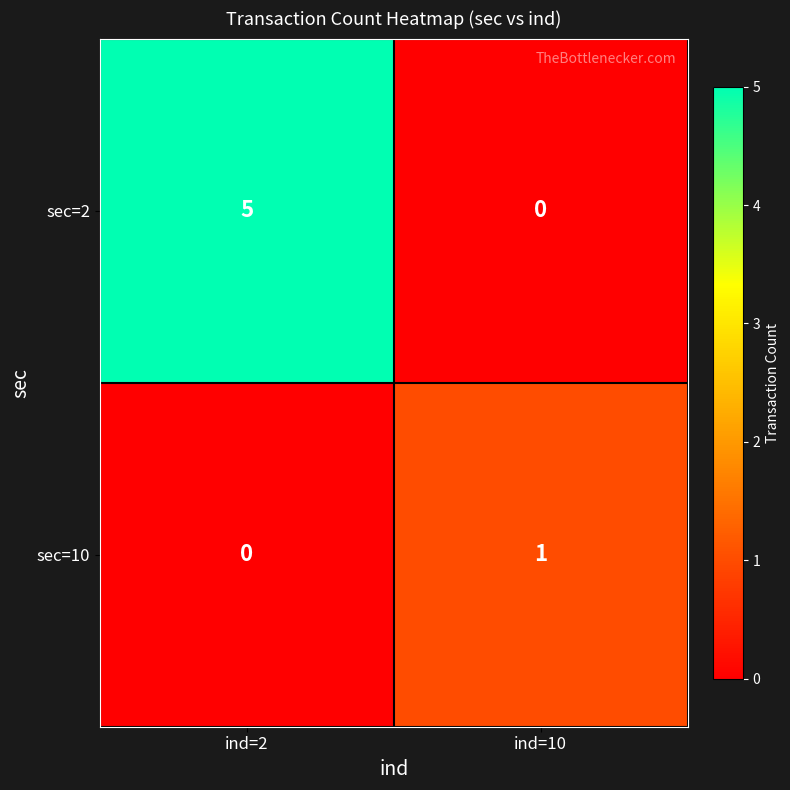

Reading right to left, transcribe all the data shown in this chart.

sec=2: ind=10=0	ind=2=5
sec=10: ind=10=1	ind=2=0